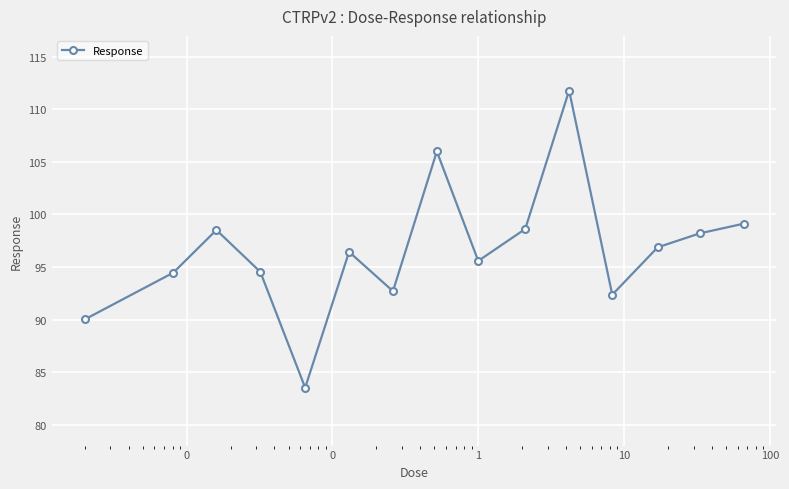

What is the difference between the maximum and minimum values?

28.3